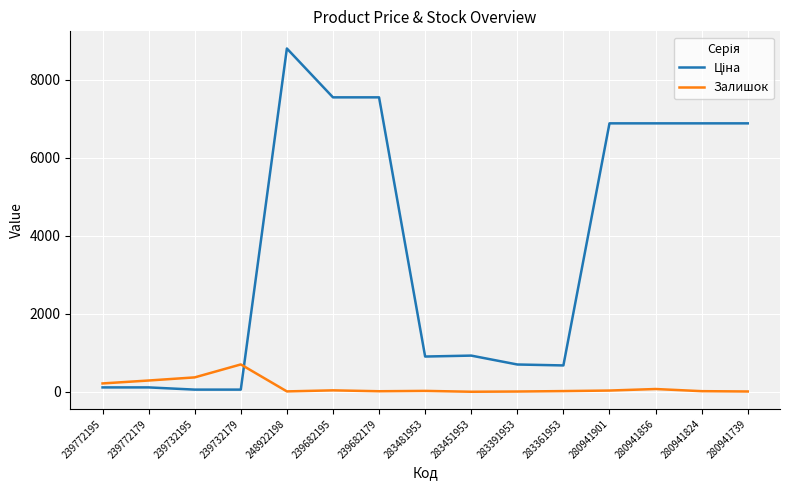

How many categories are shown in the chart?

15